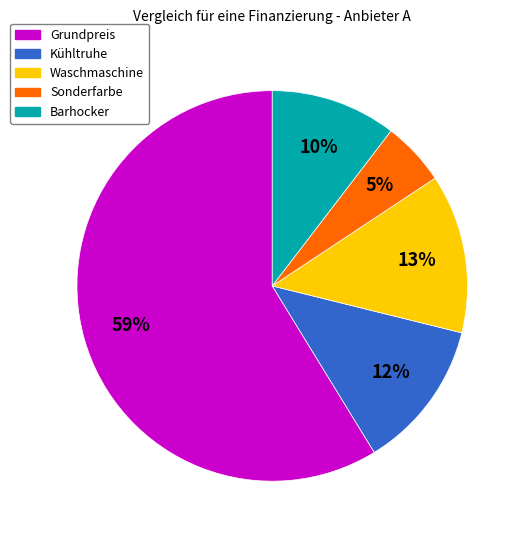

Which has a higher value, Grundpreis or Waschmaschine?

Grundpreis